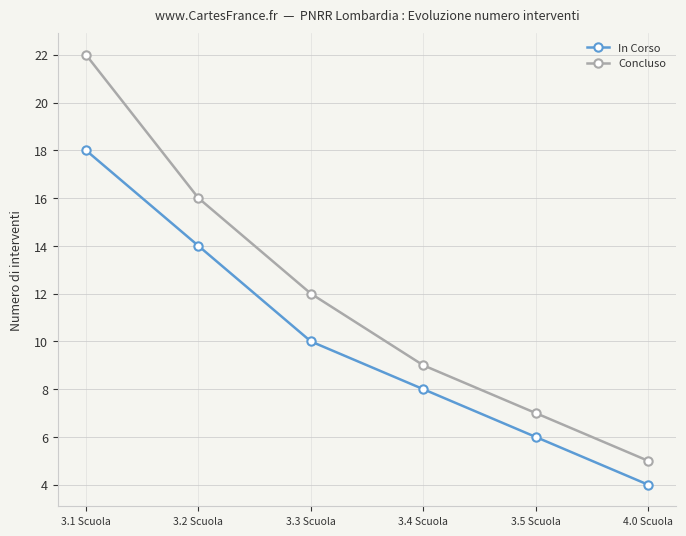

How many distinct data groups are displayed?

2